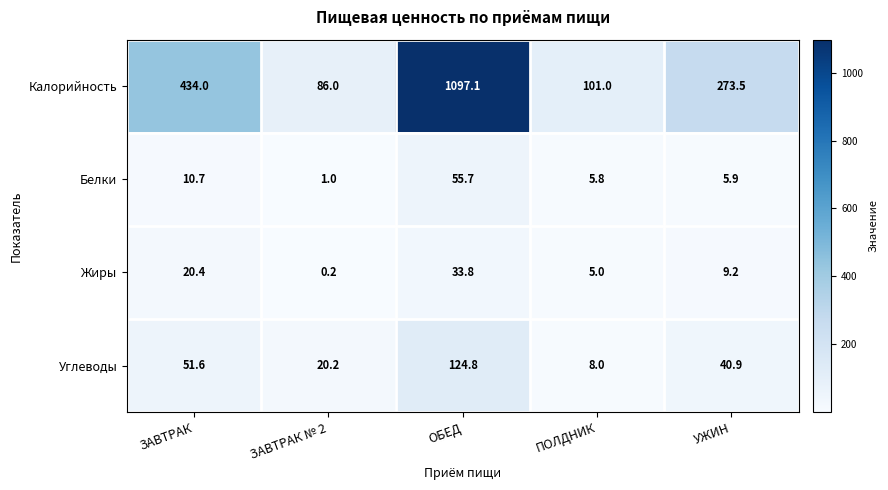

Reading left to right, list all the values displayed in this chart.

Калорийность: ЗАВТРАК=434.0	ЗАВТРАК № 2=86.0	ОБЕД=1097.1	ПОЛДНИК=101.0	УЖИН=273.5
Белки: ЗАВТРАК=10.7	ЗАВТРАК № 2=1.0	ОБЕД=55.7	ПОЛДНИК=5.8	УЖИН=5.9
Жиры: ЗАВТРАК=20.4	ЗАВТРАК № 2=0.2	ОБЕД=33.8	ПОЛДНИК=5.0	УЖИН=9.2
Углеводы: ЗАВТРАК=51.6	ЗАВТРАК № 2=20.2	ОБЕД=124.8	ПОЛДНИК=8.0	УЖИН=40.9